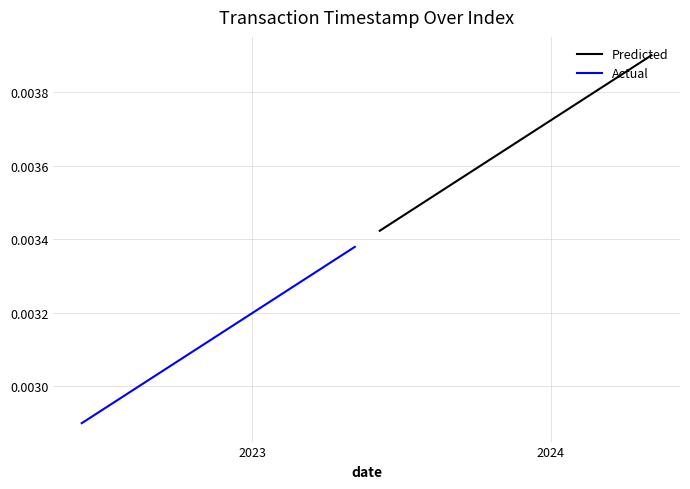

The Actual series shows 0.0 at 4. True or false?

False